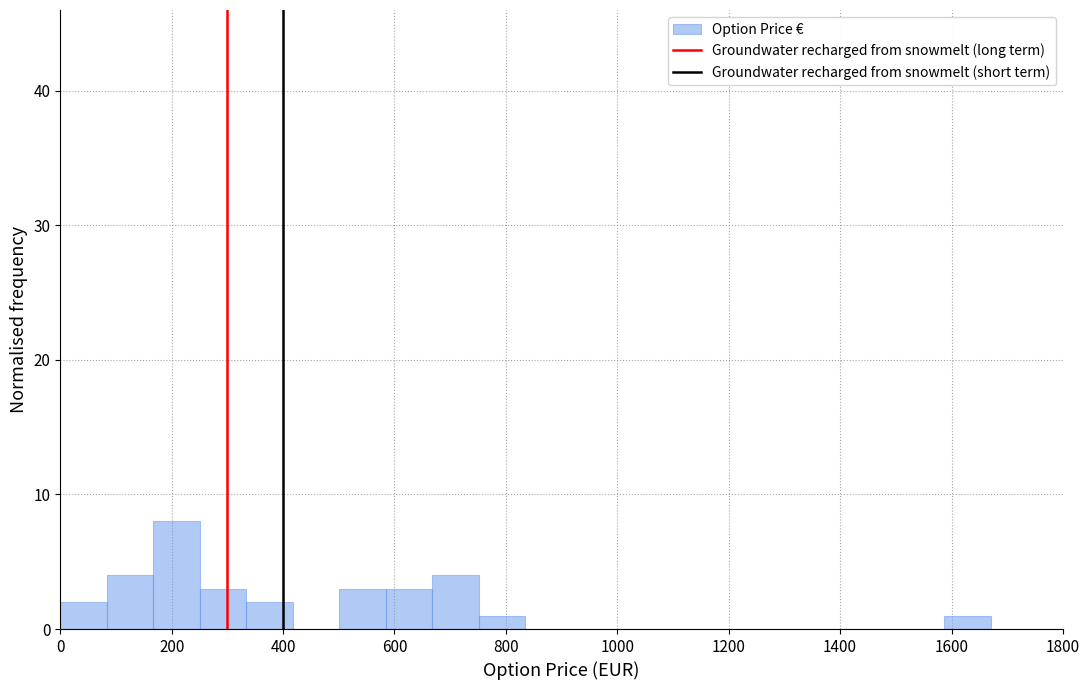

Reading left to right, transcribe this chart: for each bar, give the range it covers on the x-axis and its height. Neither the bar edges nor the heights are printed on the chart, so give them approximately, as read against the axes.

0 to 80: 2
80 to 160: 4
160 to 260: 8
260 to 340: 3
340 to 420: 2
420 to 500: 0
500 to 580: 3
580 to 660: 3
660 to 760: 4
760 to 840: 1
840 to 920: 0
920 to 1000: 0
1000 to 1080: 0
1080 to 1160: 0
1160 to 1260: 0
1260 to 1340: 0
1340 to 1420: 0
1420 to 1500: 0
1500 to 1580: 0
1580 to 1680: 1